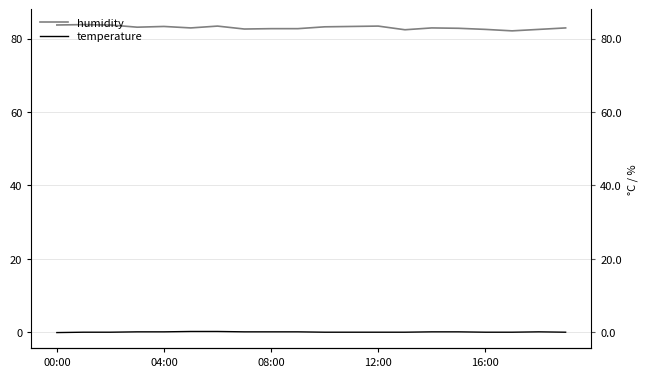

What is the label of the 3rd point from the right?

17